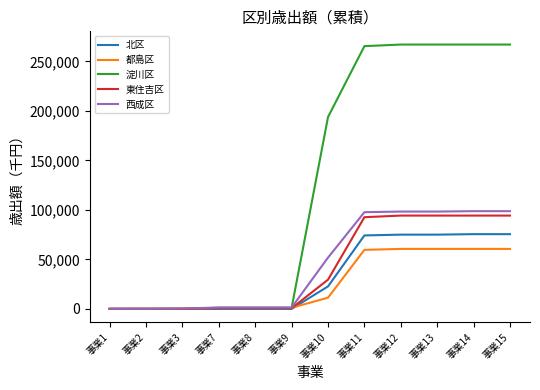

Is the value of 東住吉区 at 事業15 greater than the value of 都島区 at 事業8?

Yes